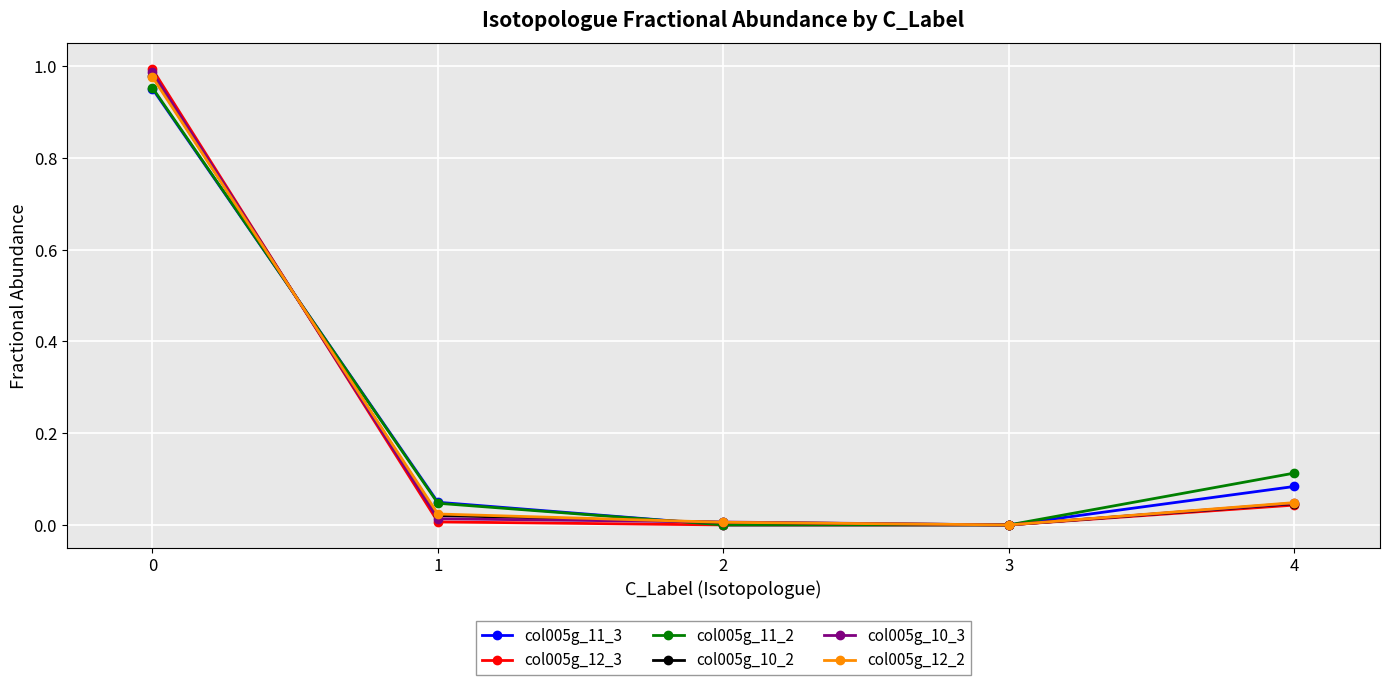

What is the sum of all col005g_10_3 values?

1.1